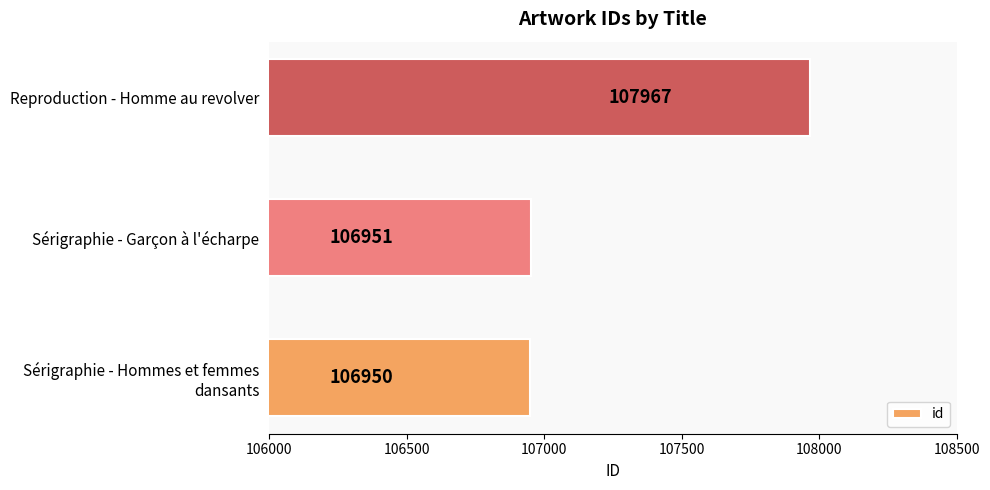

What is the ratio of the value at Sérigraphie - Garçon à l'écharpe to the value at Reproduction - Homme au revolver?

1.0